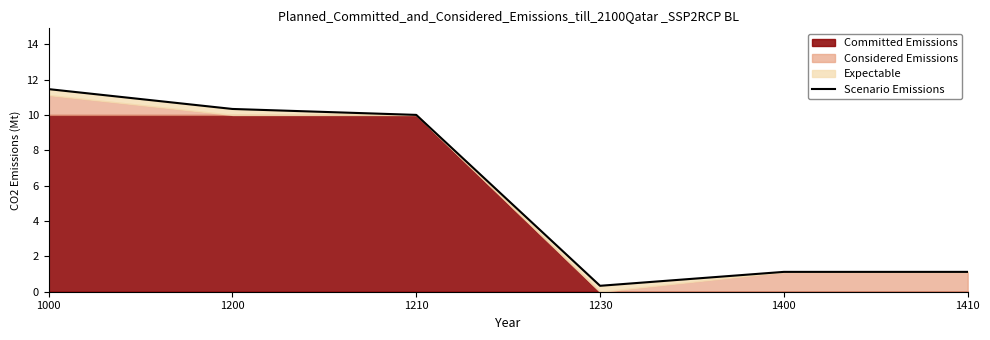

Reading left to right, extract all data points from this chart.

11.5	10.3	10.0	0.3	1.1	1.1